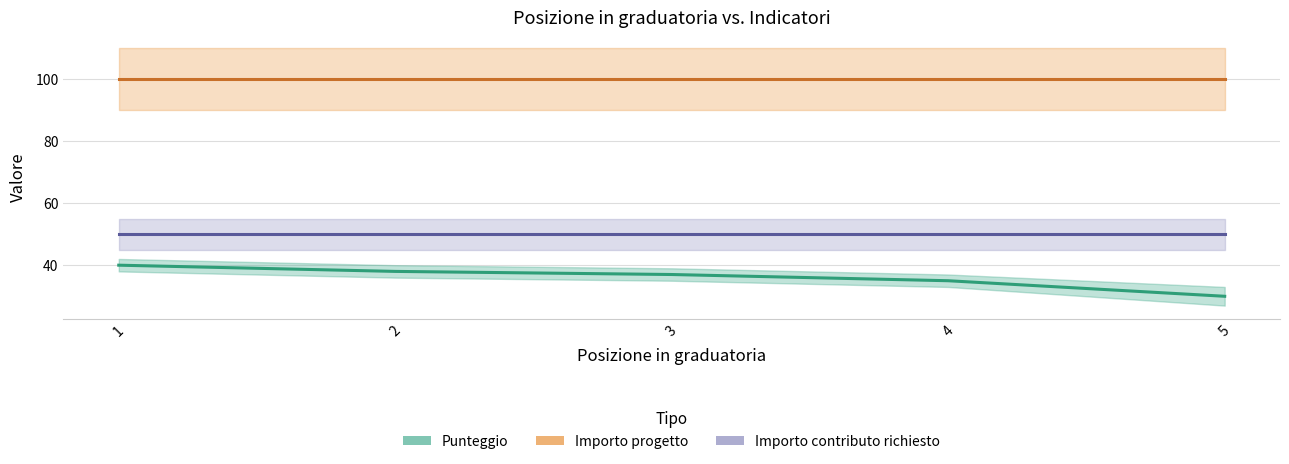

Does the chart have visible grid lines?

Yes